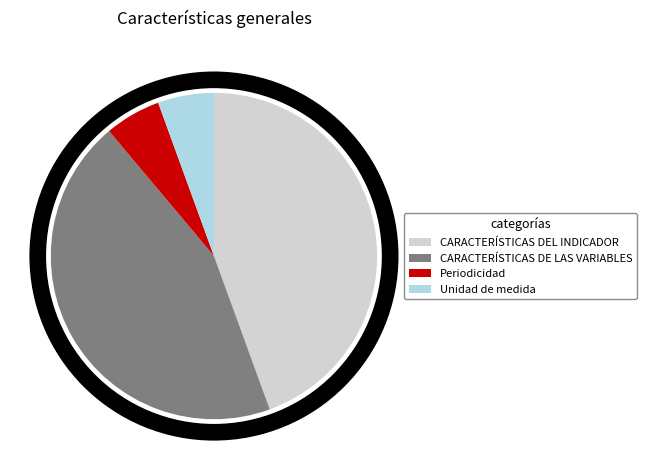

Does CARACTERÍSTICAS DEL INDICADOR represent more than half of the total?

No